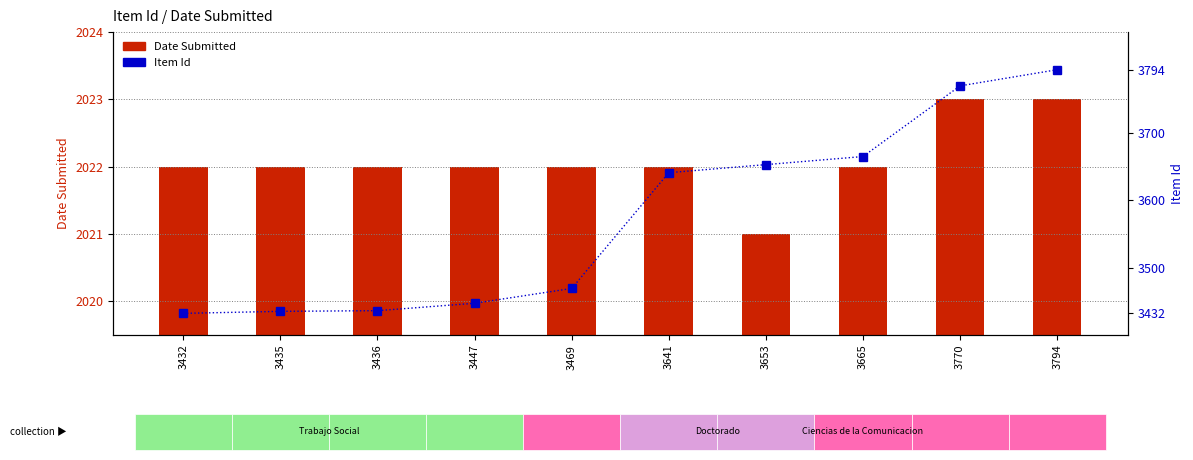

What is the sum of all Date Submitted values?

20221